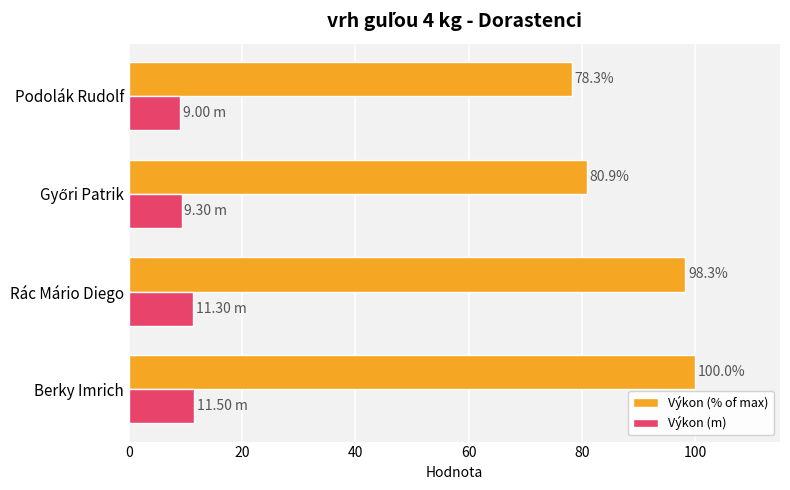

What are all the series names shown in the legend?

Výkon (% of max), Výkon (m)